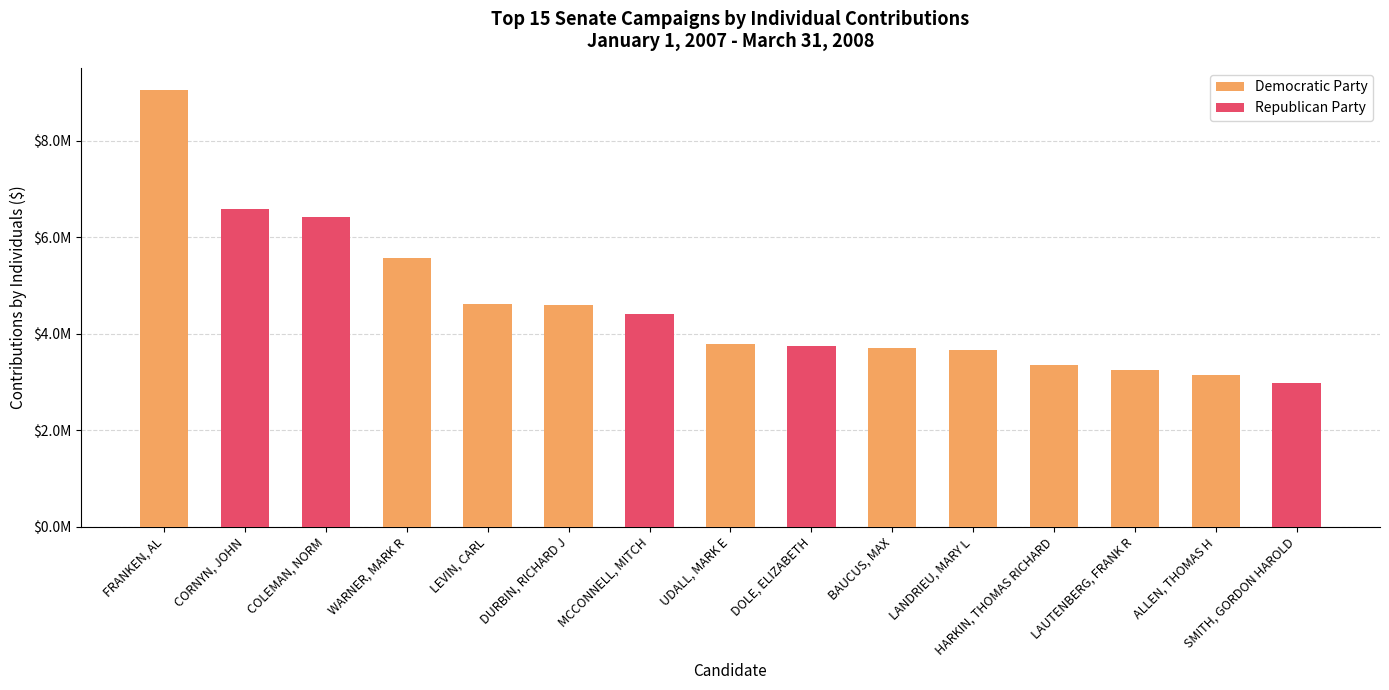

What is the difference between the second highest and second lowest values in the Republican Party series?

6423353